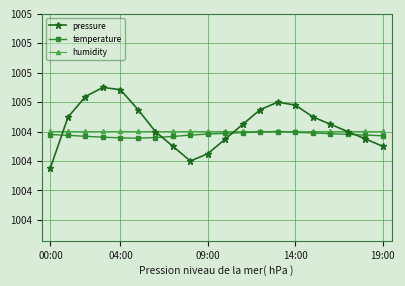

Reading left to right, extract all data points from this chart.

pressure: 1004.2	1004.5	1004.6	1004.7	1004.7	1004.5	1004.4	1004.3	1004.2	1004.2	1004.4	1004.5	1004.5	1004.6	1004.6	1004.5	1004.5	1004.4	1004.4	1004.3
temperature: 1004.4	1004.4	1004.4	1004.4	1004.4	1004.4	1004.4	1004.4	1004.4	1004.4	1004.4	1004.4	1004.4	1004.4	1004.4	1004.4	1004.4	1004.4	1004.4	1004.4
humidity: 1004.4	1004.4	1004.4	1004.4	1004.4	1004.4	1004.4	1004.4	1004.4	1004.4	1004.4	1004.4	1004.4	1004.4	1004.4	1004.4	1004.4	1004.4	1004.4	1004.4